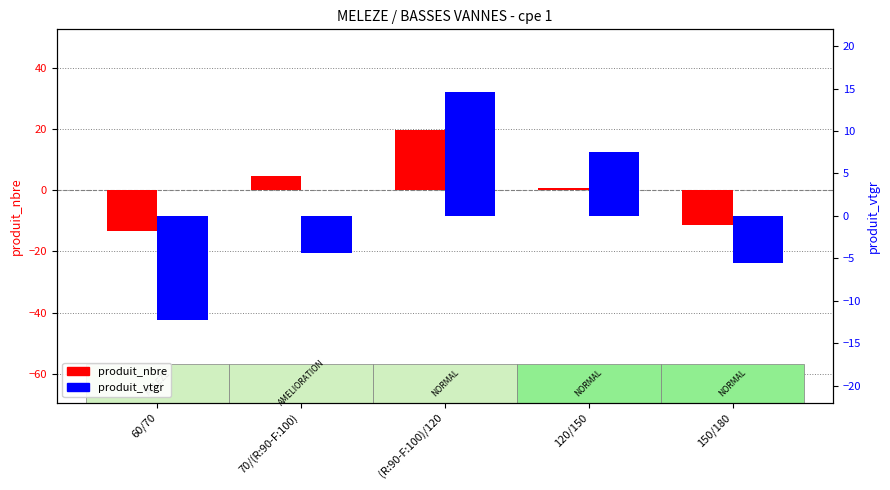

Is it true that produit_vtgr equals -5.9 at 70/(R:90-F:100)?

False